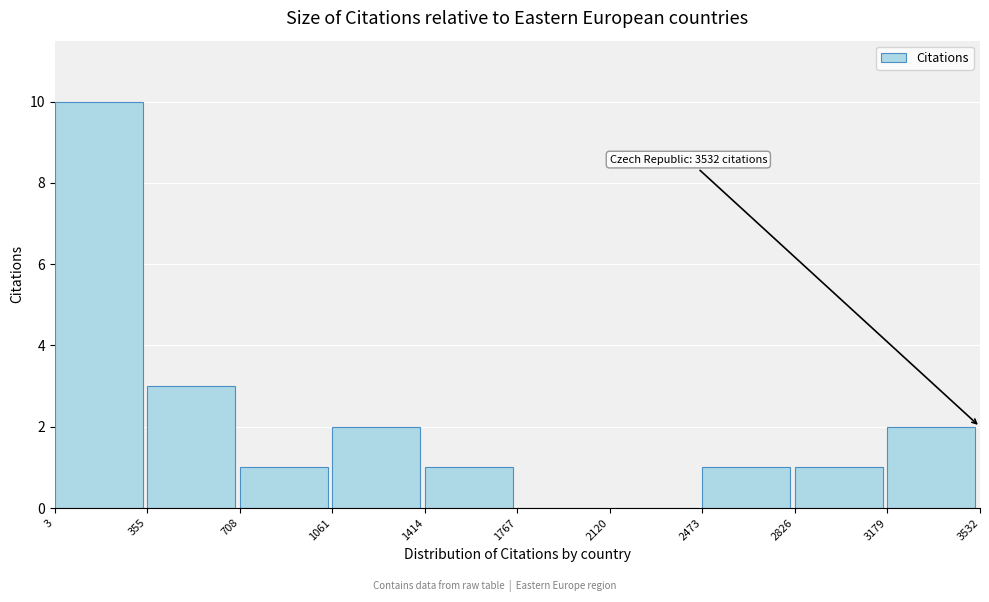

Over which range of the x-axis is the bar tallest?

3 to 355